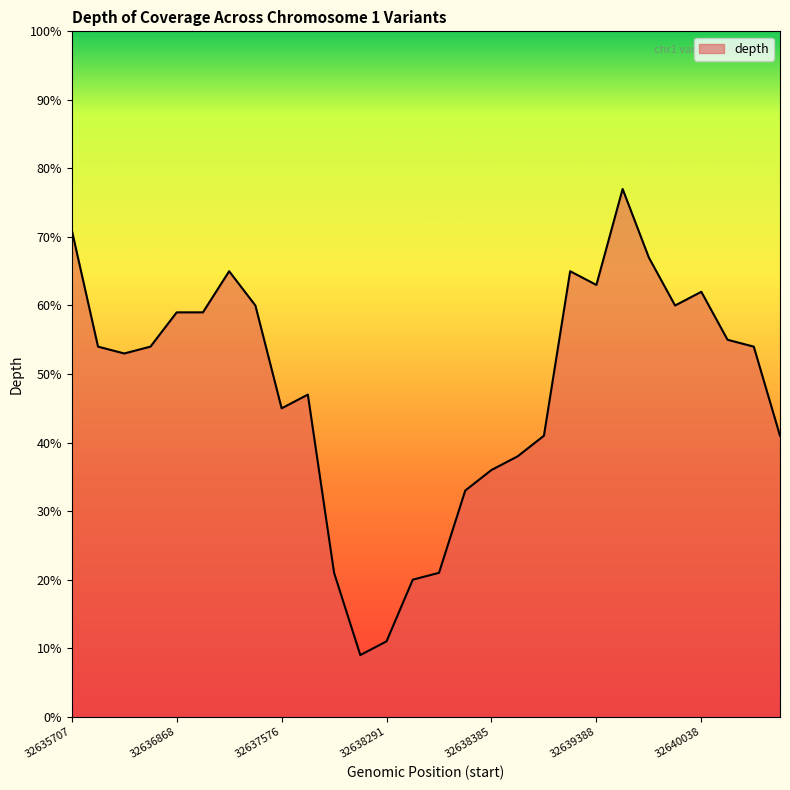

What is the minimum value shown in the chart?

9